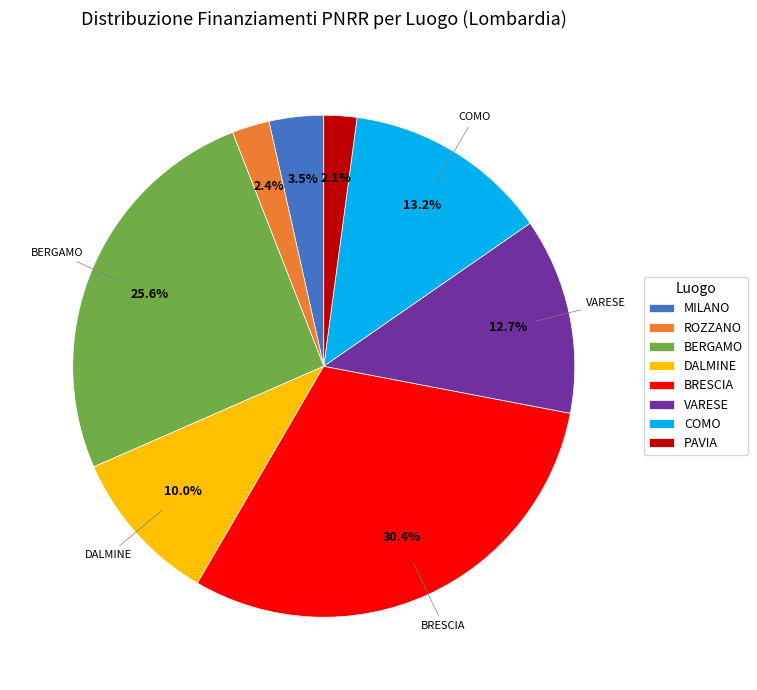

Is BERGAMO the majority of the pie?

No